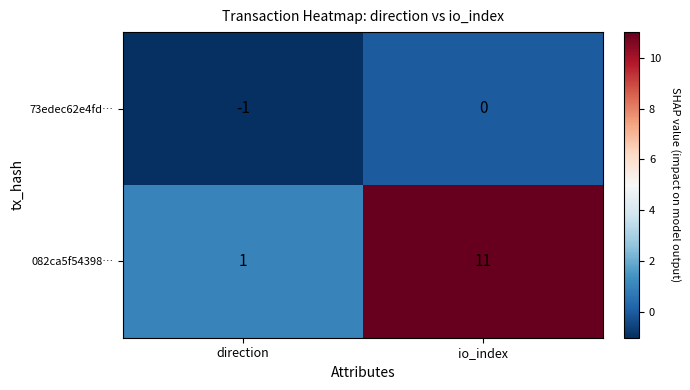

What is the difference between the maximum and minimum values in the 082ca5f54398… series?

10